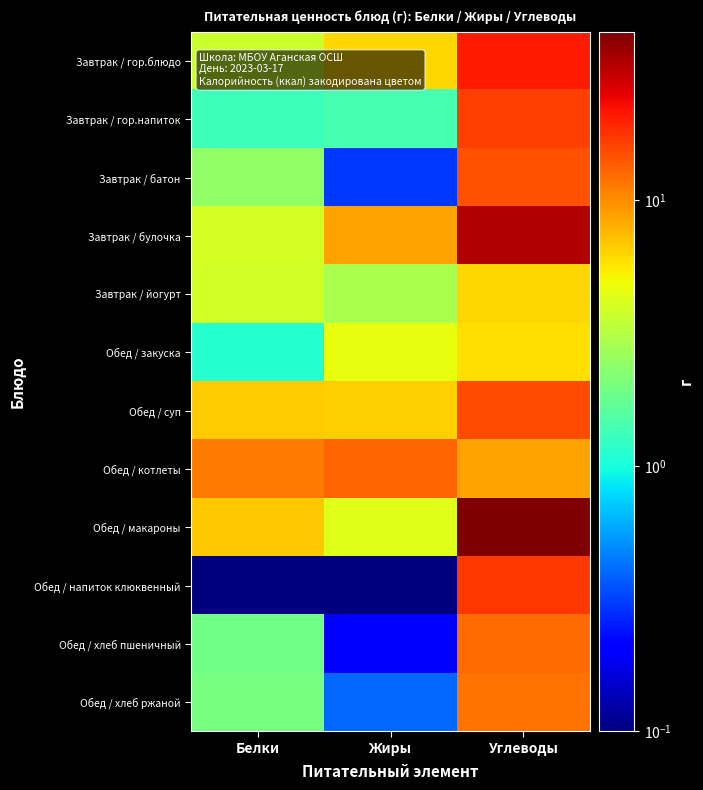

At how many categories does at least one series exceed 3?

3